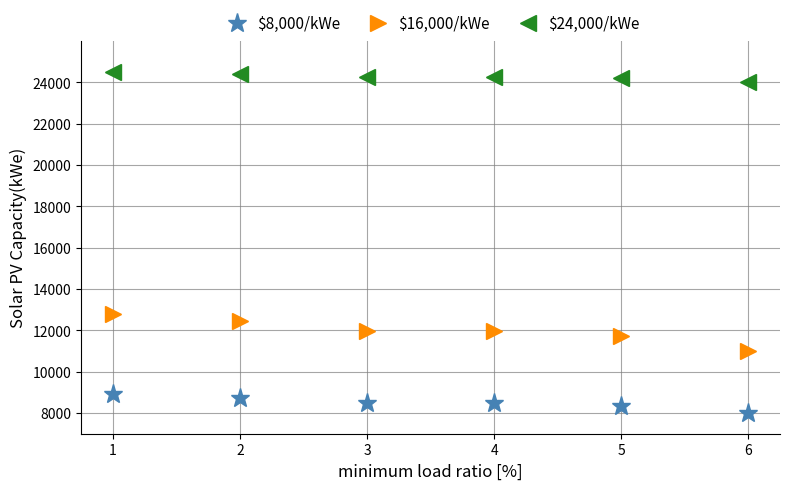

How many series are shown in this chart?

3